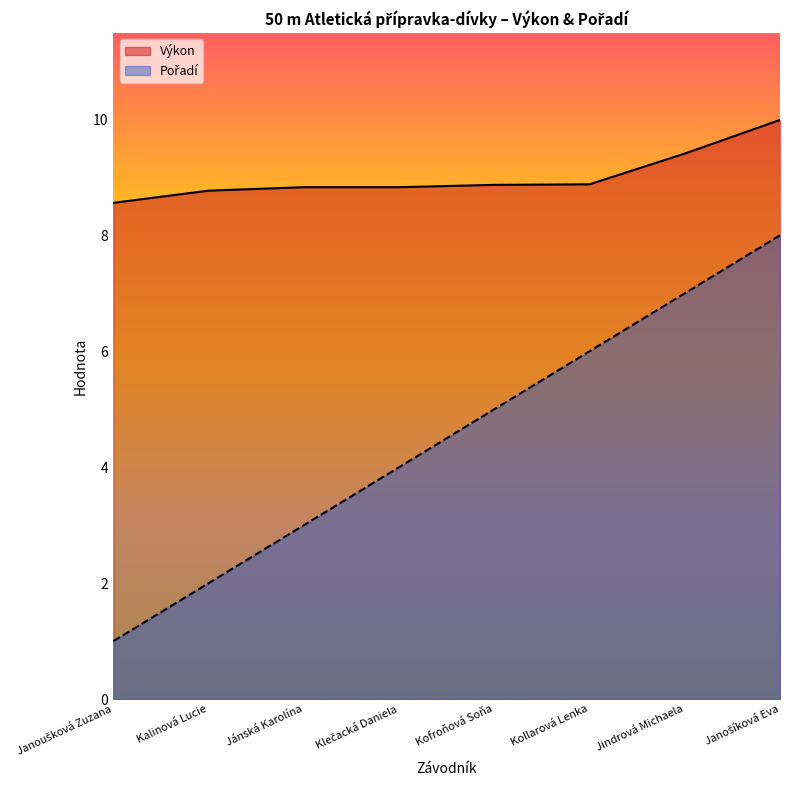

At how many categories does at least one series exceed 4?

8